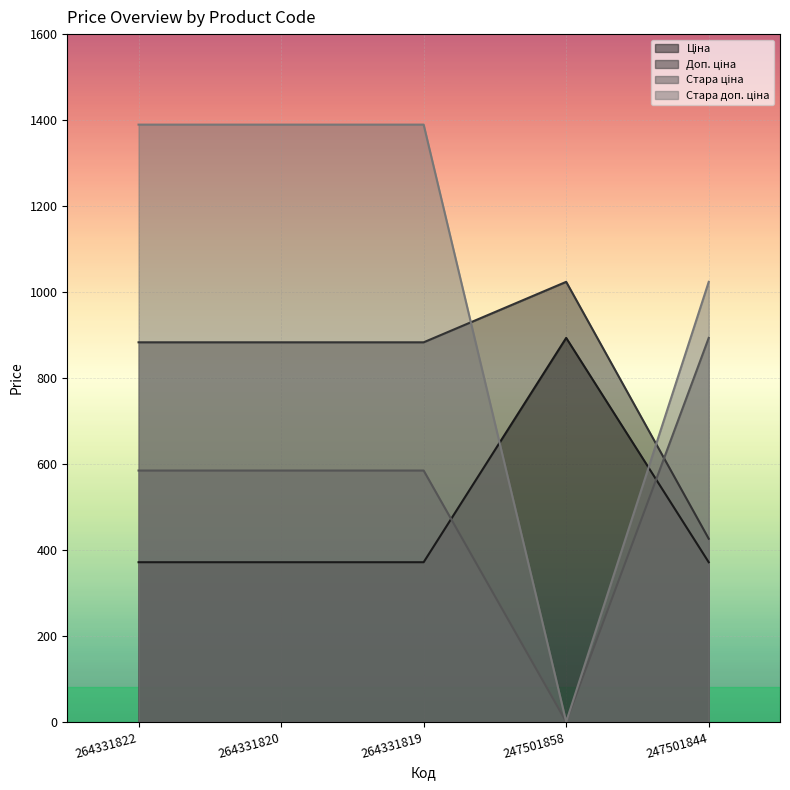

What are all the series names shown in the legend?

Ціна, Доп. ціна, Стара ціна, Стара доп. ціна